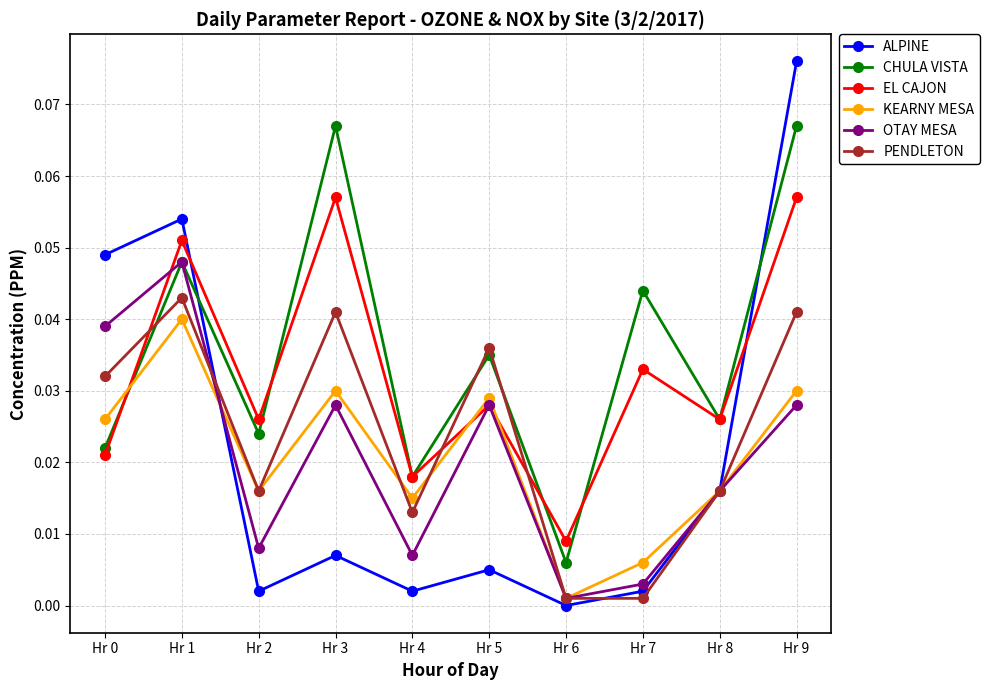

What is the sum of all ALPINE values?

0.2